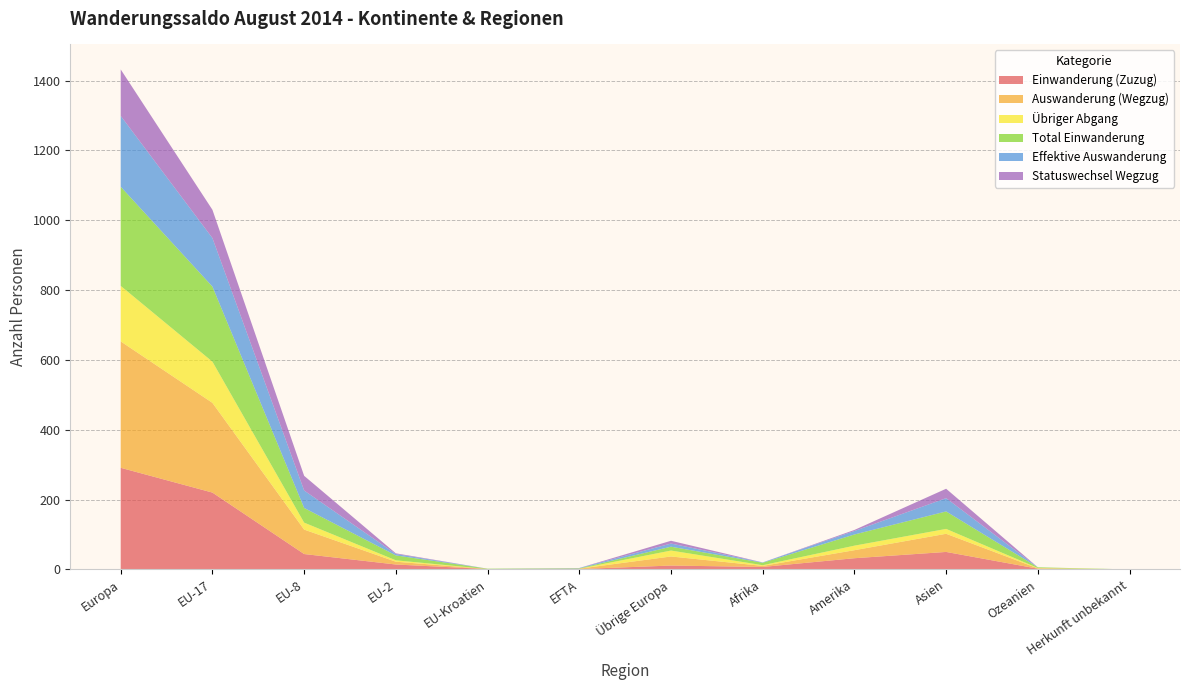

Reading left to right, transcribe all the data shown in this chart.

Einwanderung (Zuzug): 291	220	44	14	1	1	11	7	32	50	2	0
Auswanderung (Wegzug): 362	257	70	8	0	1	26	3	23	52	1	0
Übriger Abgang: 159	118	20	4	0	0	17	2	13	14	1	0
Total Einwanderung: 284	215	42	14	1	1	11	7	32	50	2	0
Effektive Auswanderung: 203	139	50	4	0	1	9	1	10	38	0	0
Statuswechsel Wegzug: 133	81	42	2	0	0	8	0	3	27	0	0